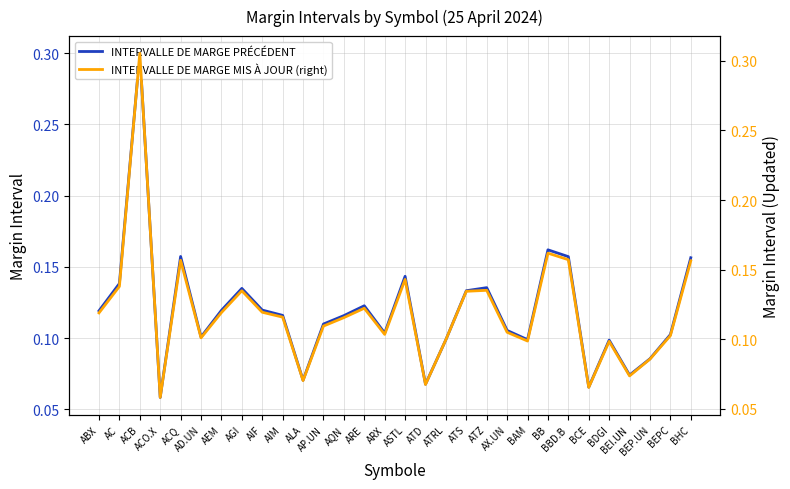

At which category does INTERVALLE DE MARGE MIS À JOUR (right) reach its first local peak?

ACB